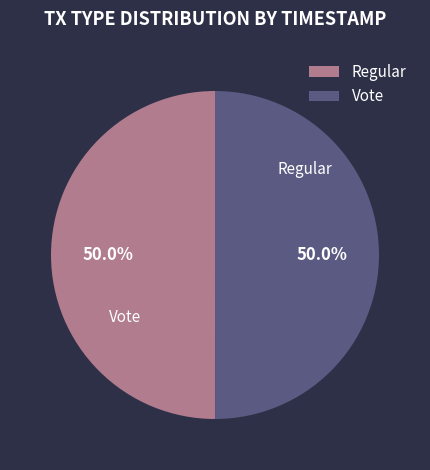

To the nearest percent, what percentage of the pie is Vote?

50%